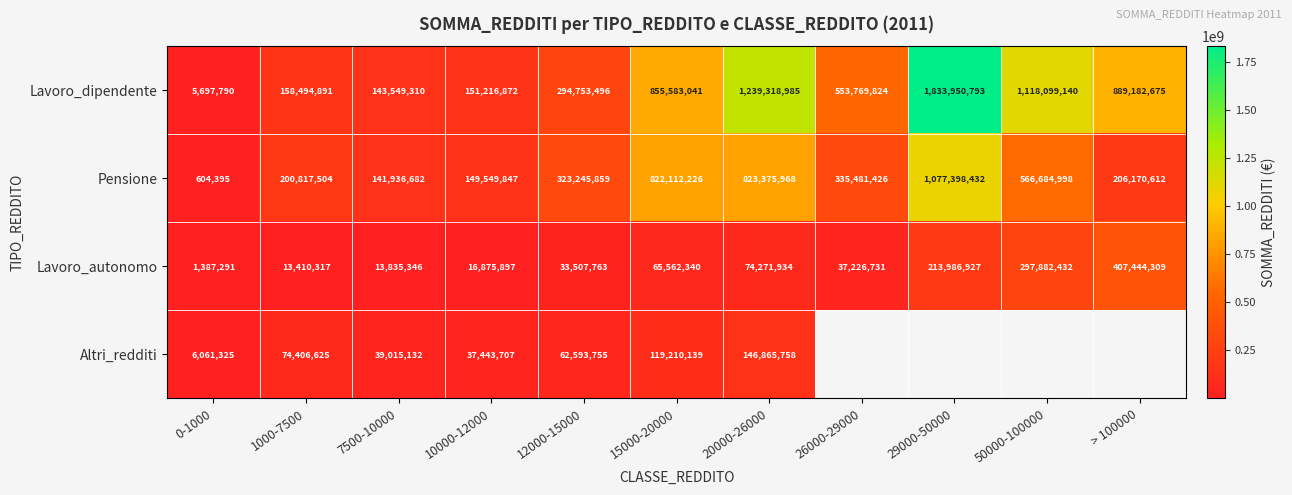

Rank the series at 12000-15000 from lowest to highest value.

Lavoro_autonomo, Altri_redditi, Lavoro_dipendente, Pensione